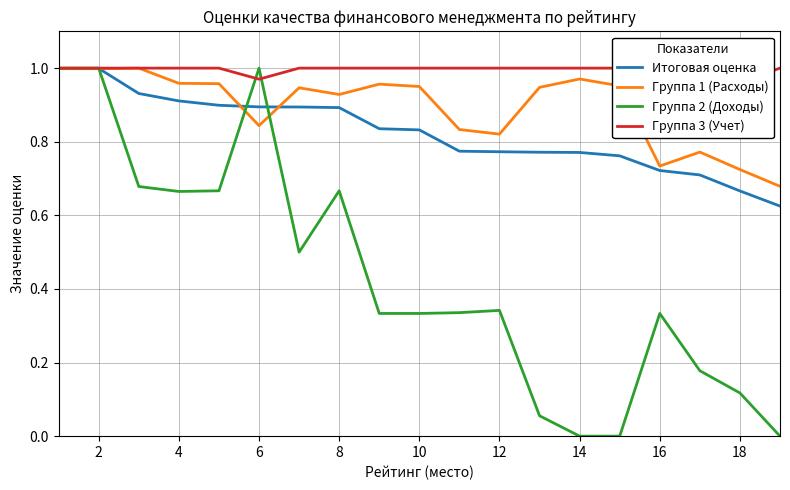

What is the difference between the maximum and minimum values in the Группа 1 (Расходы) series?

0.3